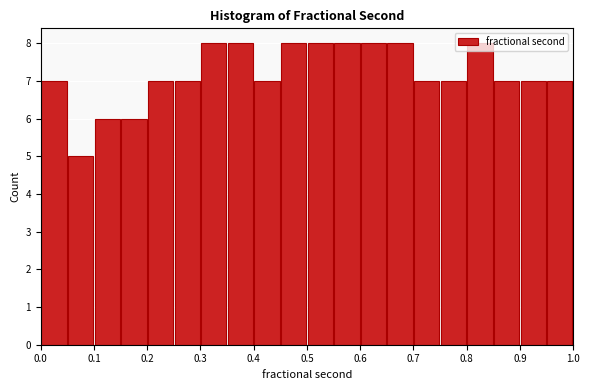

What is the height of the bar covering 0.30 to 0.35 on the x-axis? The values are not printed on the chart, so give them approximately, as read against the axis.

8